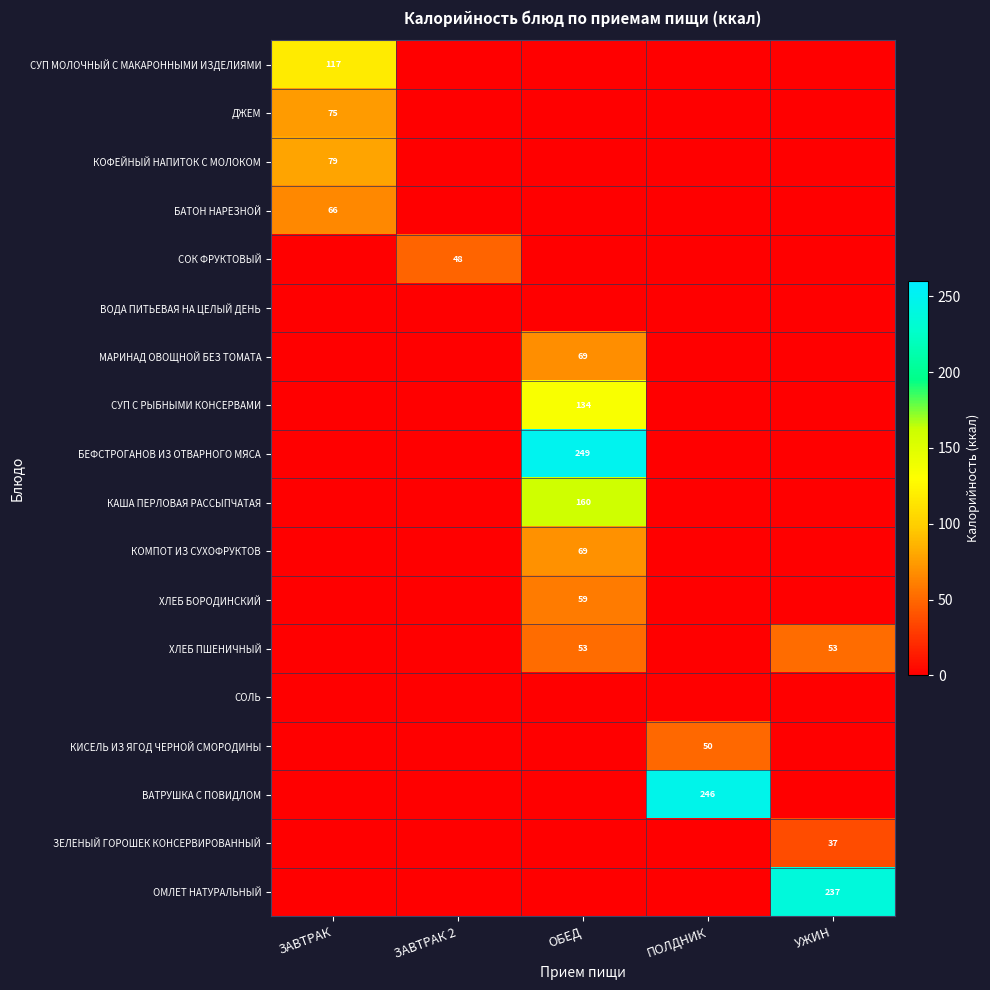

Is the value of ХЛЕБ БОРОДИНСКИЙ at ОБЕД greater than the value of КИСЕЛЬ ИЗ ЯГОД ЧЕРНОЙ СМОРОДИНЫ at ПОЛДНИК?

Yes